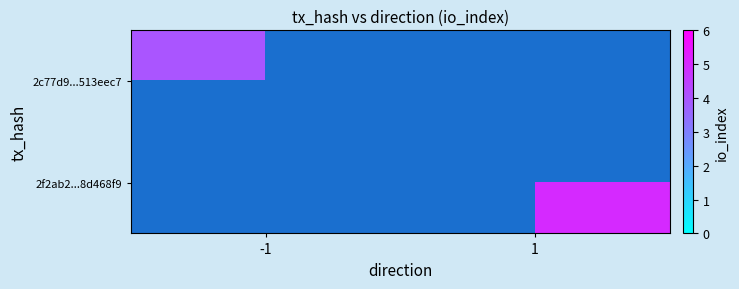

The 2c77d9...513eec7 series shows 4.0 at -1. True or false?

True